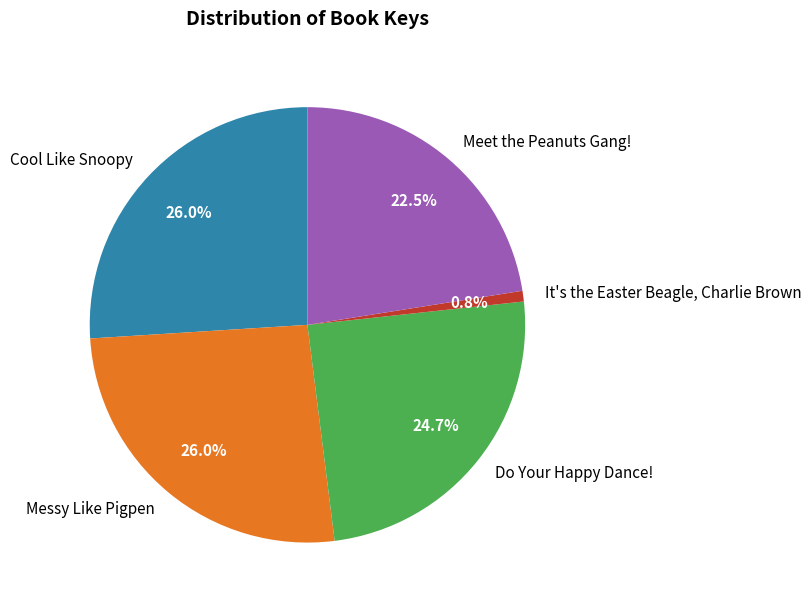

Does any single category account for the majority?

No